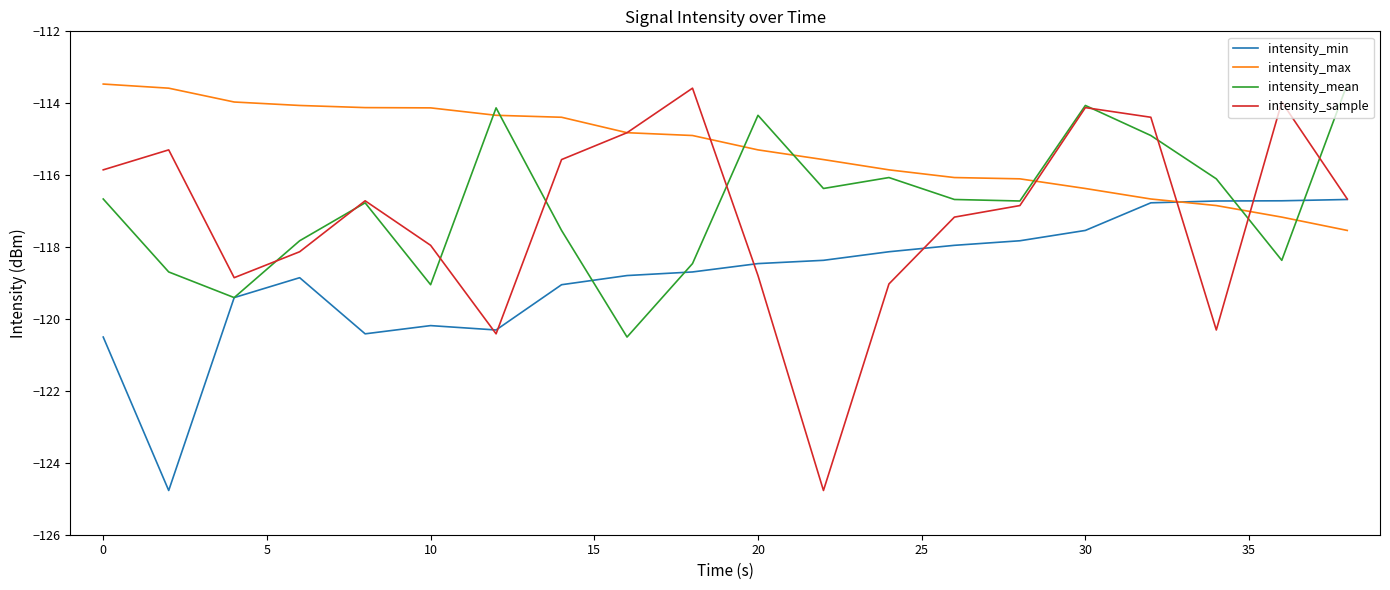

What is the greatest value displayed?

-113.5